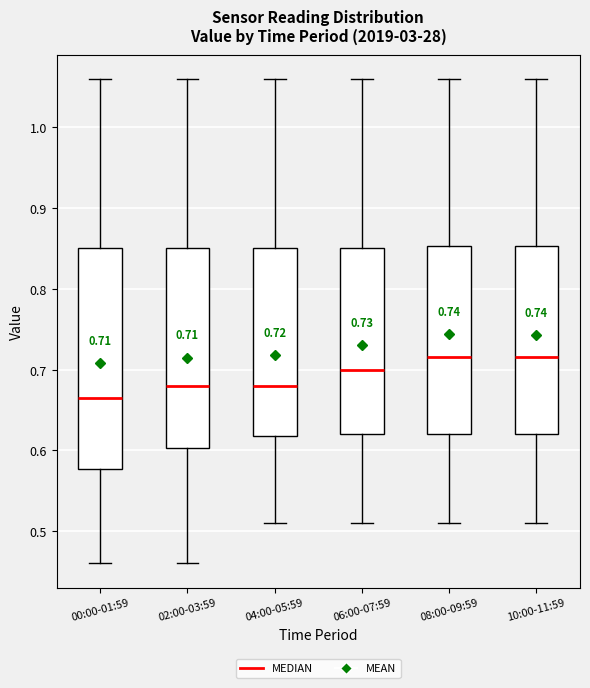

Which box has the lowest median line?

00:00-01:59